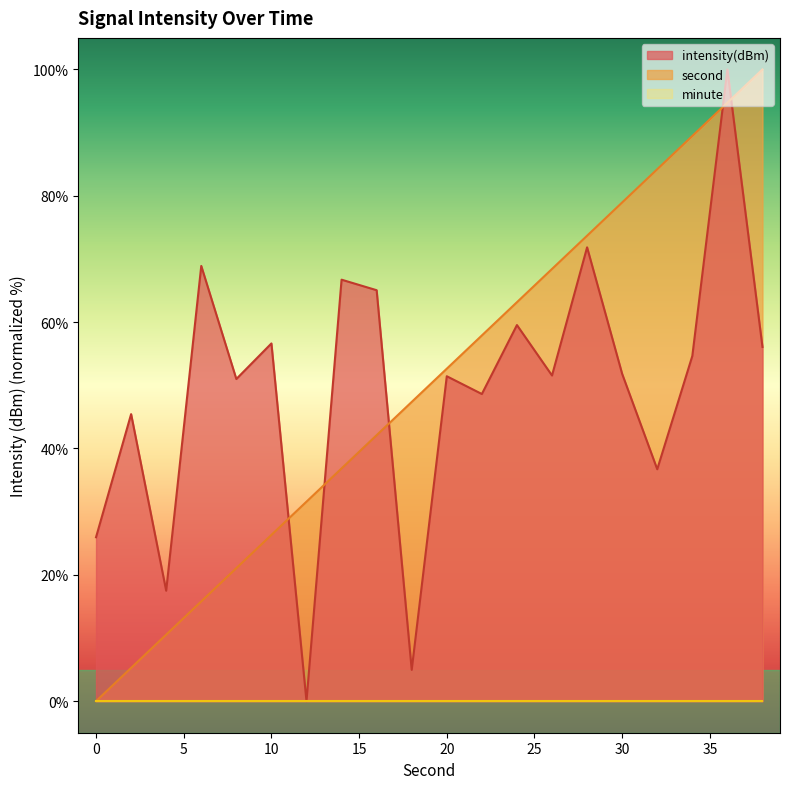

The second series shows 78.6 at 20. True or false?

False